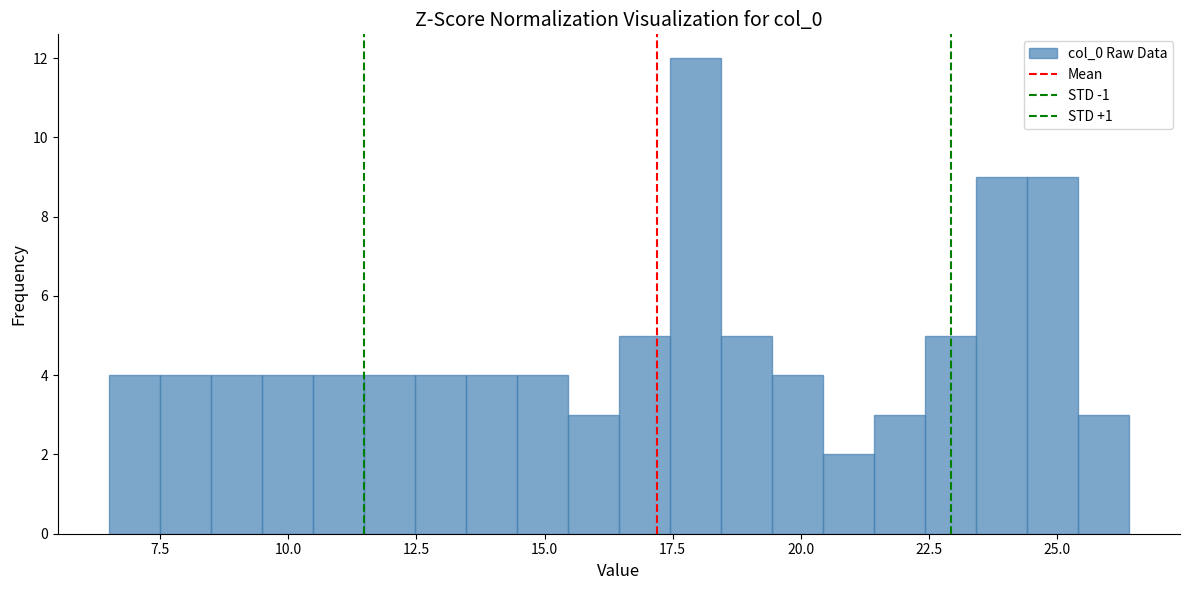

Read against the x-axis, roughly where is the centre of the tallest bar?

18.0